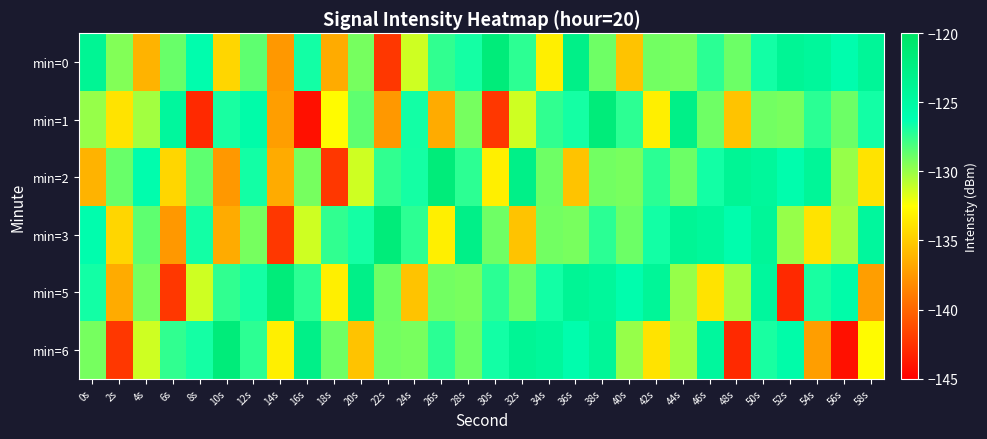

Which series has the largest total across all categories?

min=0